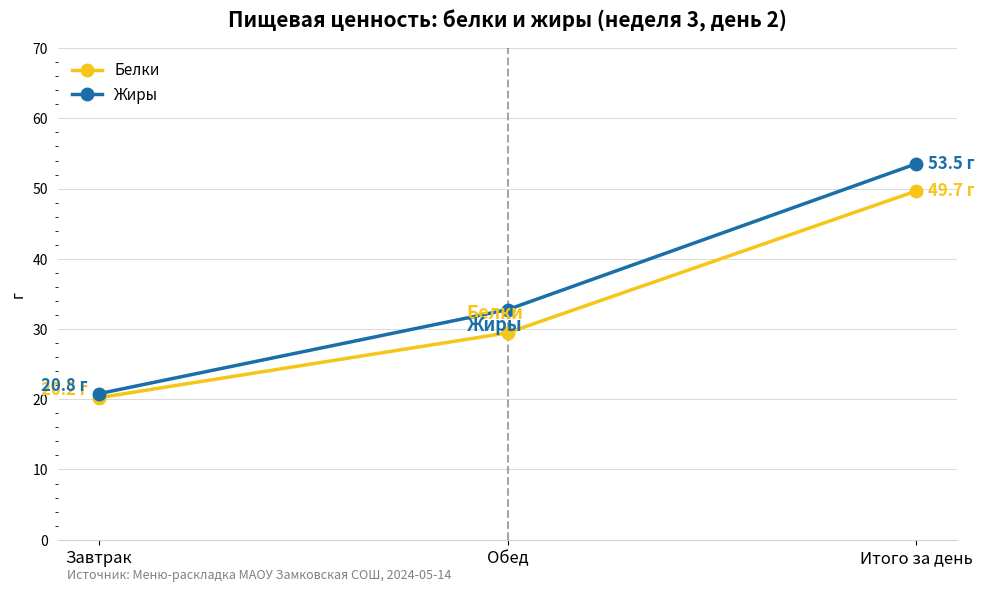

Reading left to right, extract all data points from this chart.

Белки: Завтрак=20.2	Обед=29.5	Итого за день=49.7
Жиры: Завтрак=20.8	Обед=32.8	Итого за день=53.5